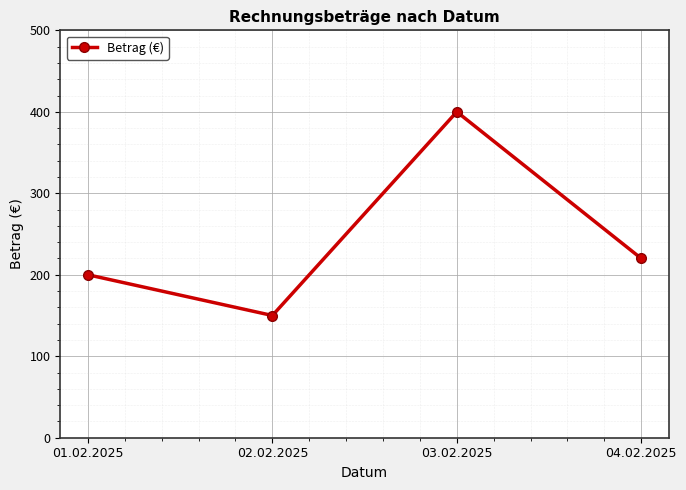

Rank the categories by value from highest to lowest.

03.02.2025, 04.02.2025, 01.02.2025, 02.02.2025